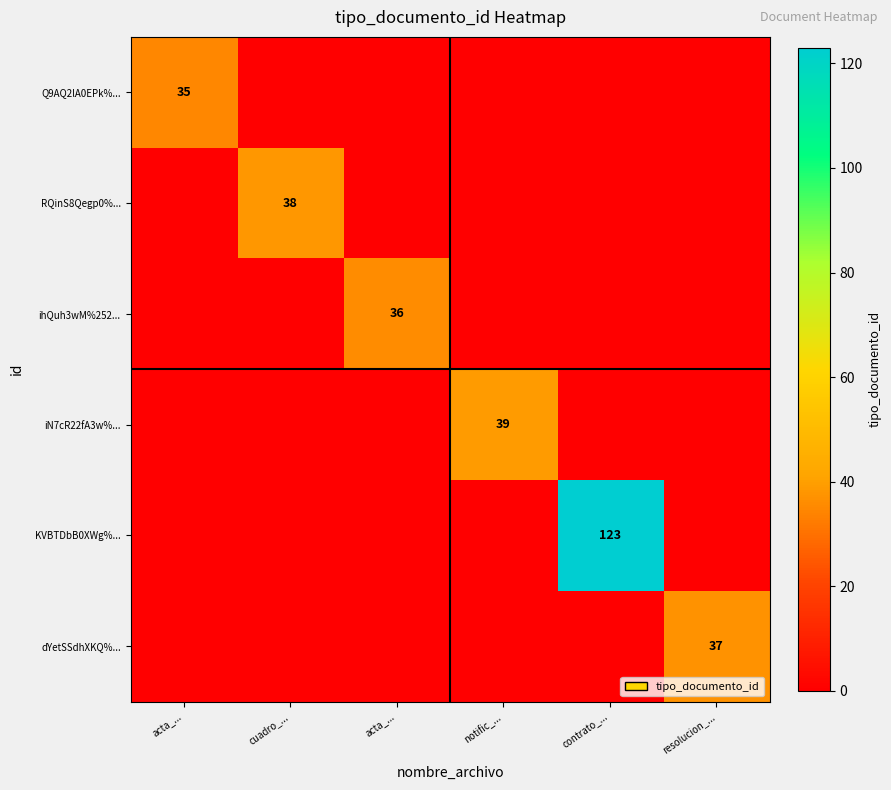

Which has a higher value, notific_... or cuadro_...?

notific_...